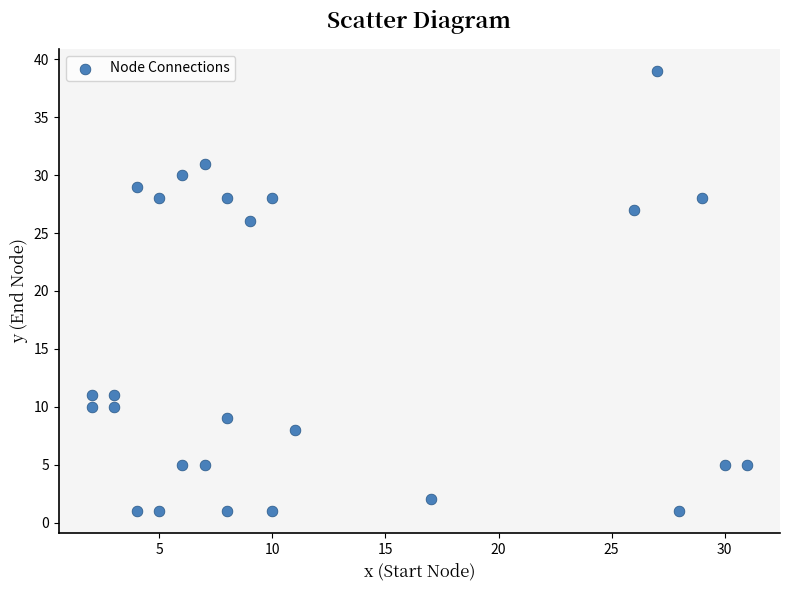

What Y value in the scatter plot is closest to 20?

26